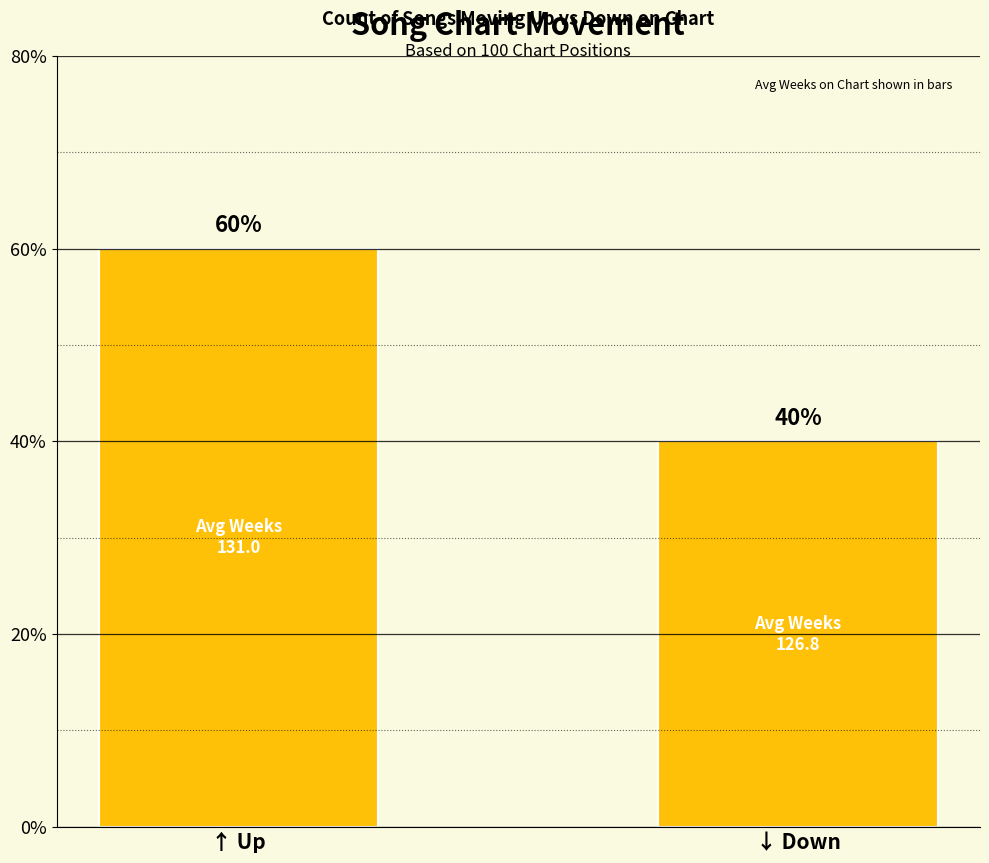

What is the average value?

50